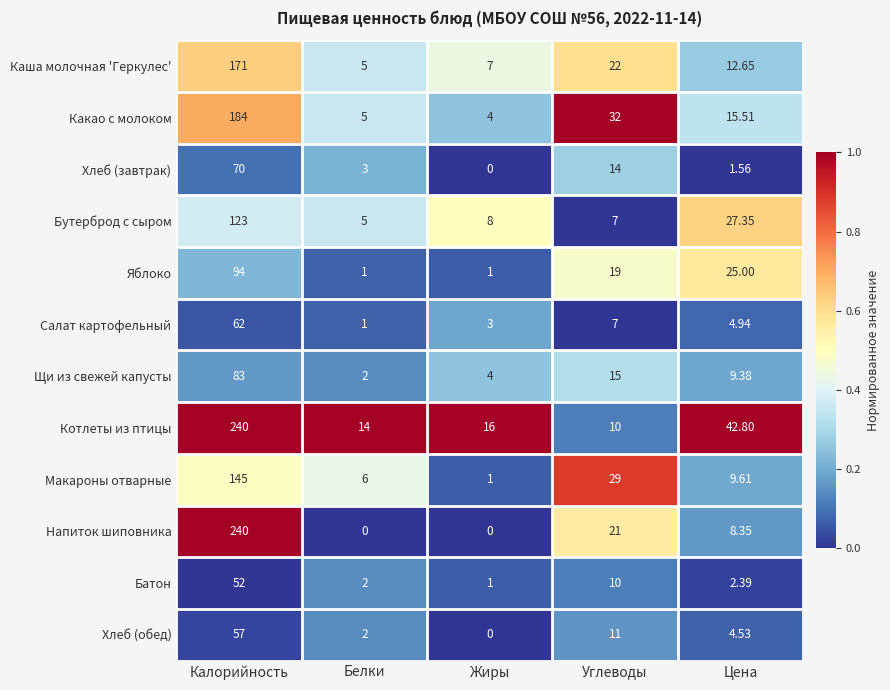

Which category has the lowest value in the Бутерброд с сыром series?

Белки